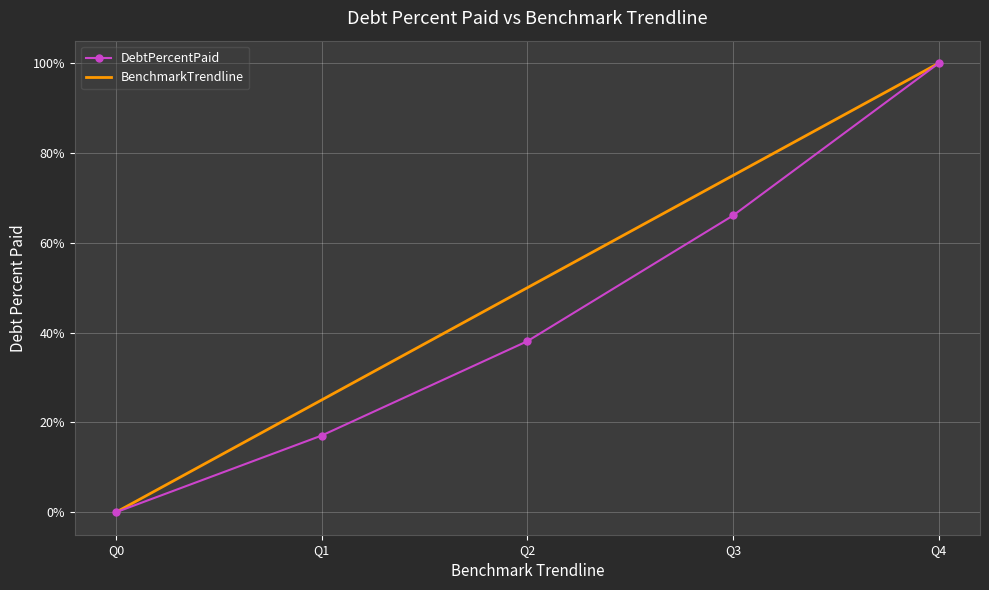

The value of DebtPercentPaid at Q1 is 5.5. True or false?

False